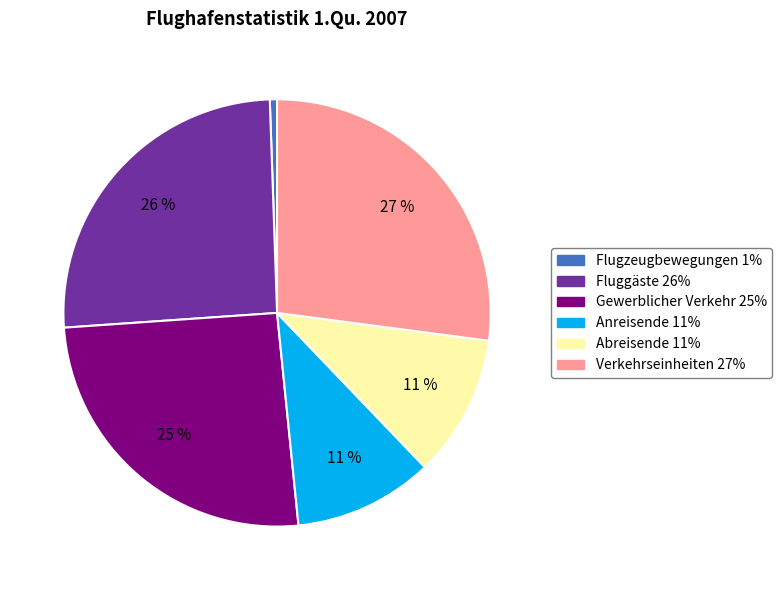

Is it true that Abreisende is 1% of the pie?

False